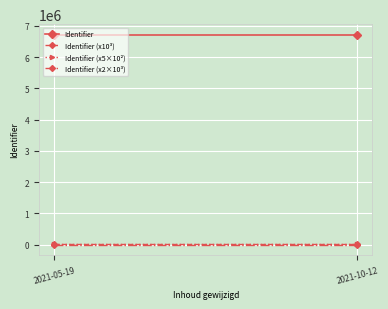

Is the value of Identifier (x5×10²) at 2021-10-12 greater than the value of Identifier (x10³) at 2021-05-19?

Yes